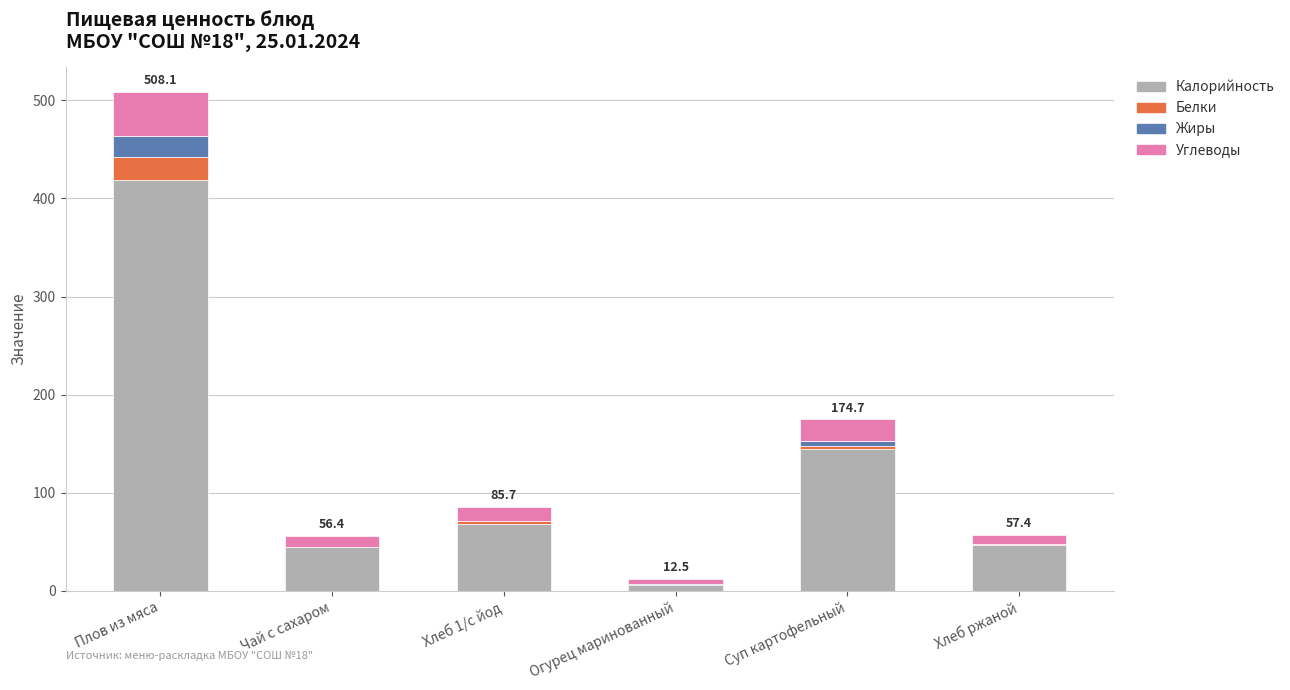

The value of Калорийность at Чай с сахаром is 19.8. True or false?

False